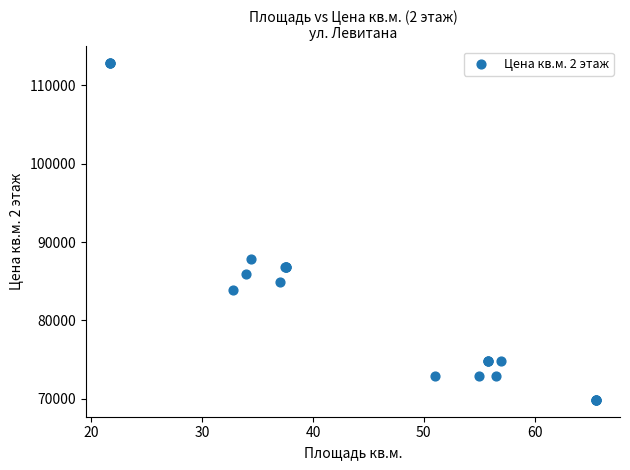

What Y value in the scatter plot is closest to 91350?

87850